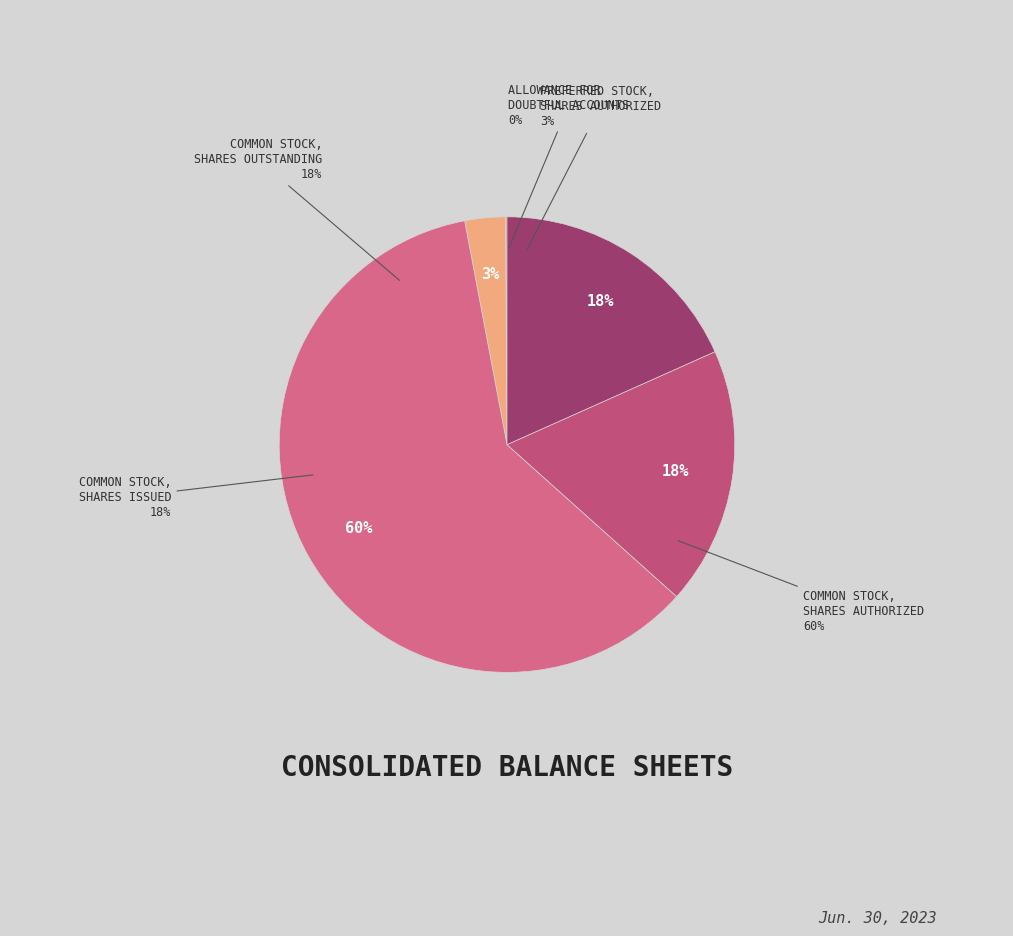

What percentage is the Common stock, shares outstanding slice, to the nearest percent?

18%